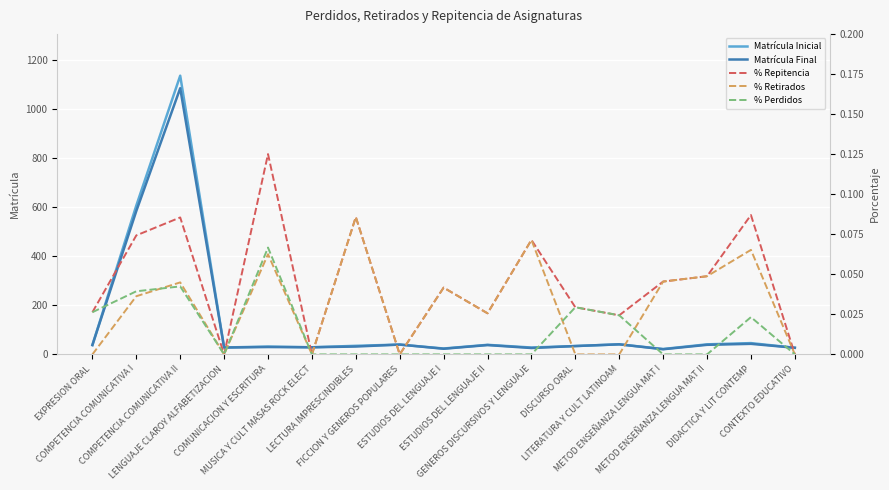

What is the difference between the maximum and minimum values in the % Repitencia series?

0.1